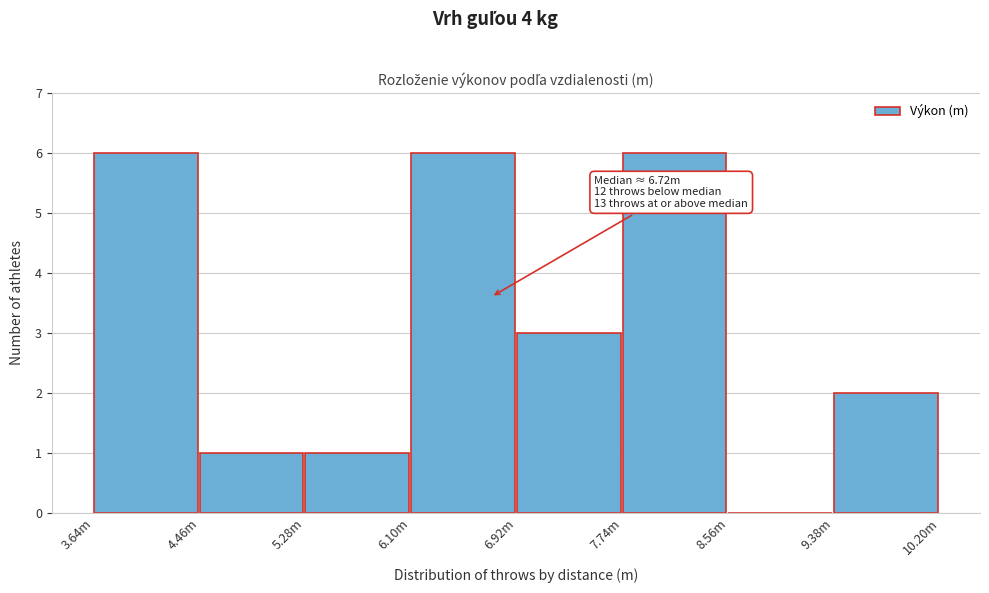

Reading left to right, list all the values displayed in this chart.

3.64m=6	4.46m=1	5.28m=1	6.10m=6	6.92m=3	7.74m=6	8.56m=0	9.38m=2